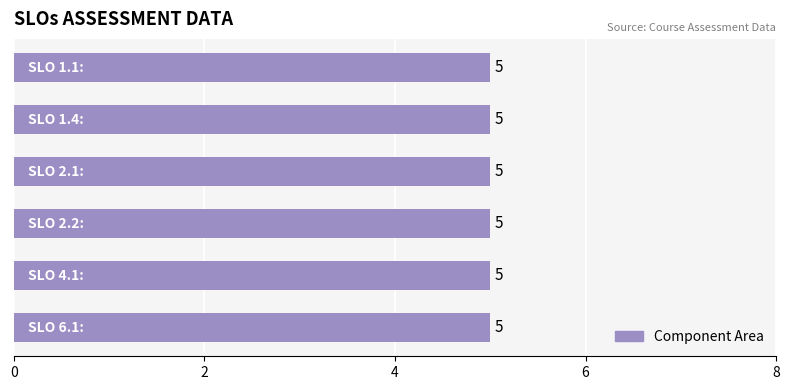

At how many categories does at least one series exceed 4?

6